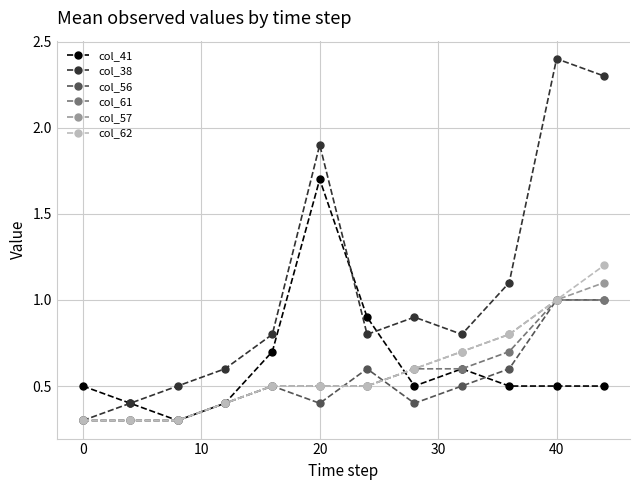

What is the value of the col_56 point at the 2nd from the left?

0.3